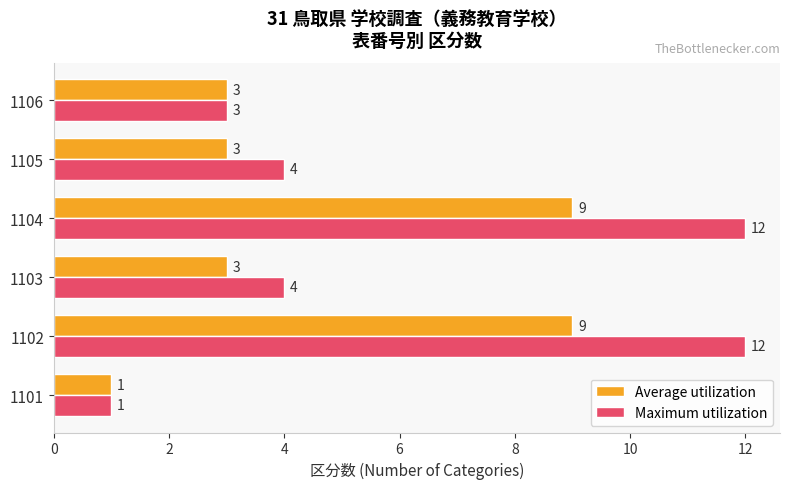

How many Average utilization values are between 3 and 9?

5